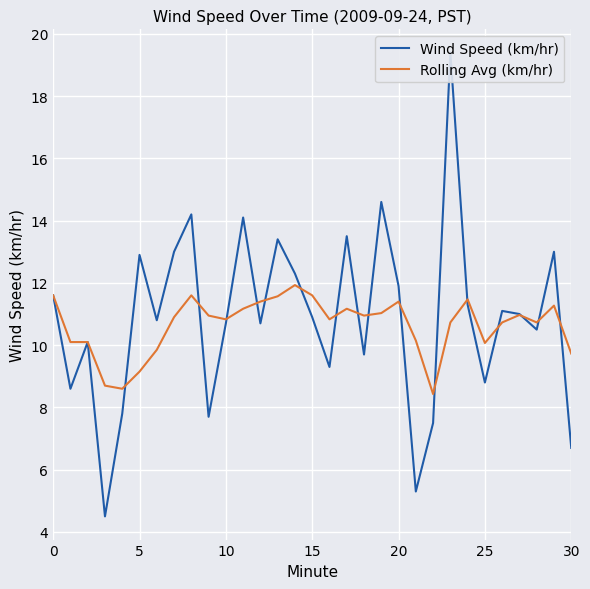

What is the value of the Wind Speed (km/hr) point at the 4th from the left?

4.5